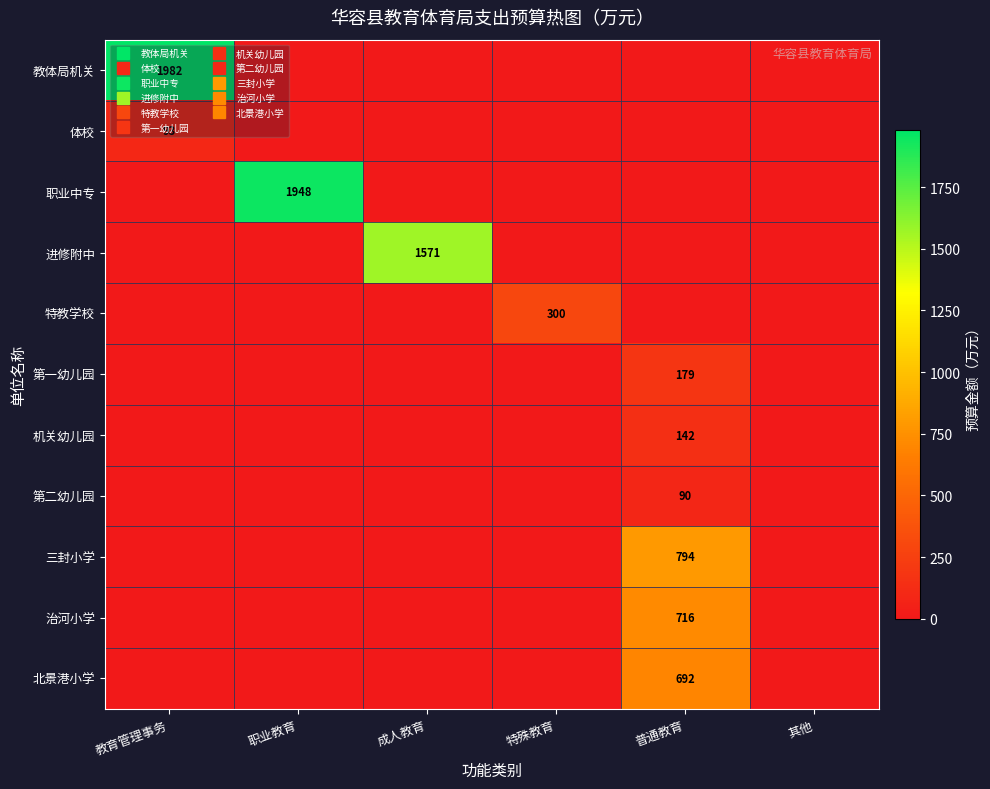

What is the average value of the 第二幼儿园 series?

15